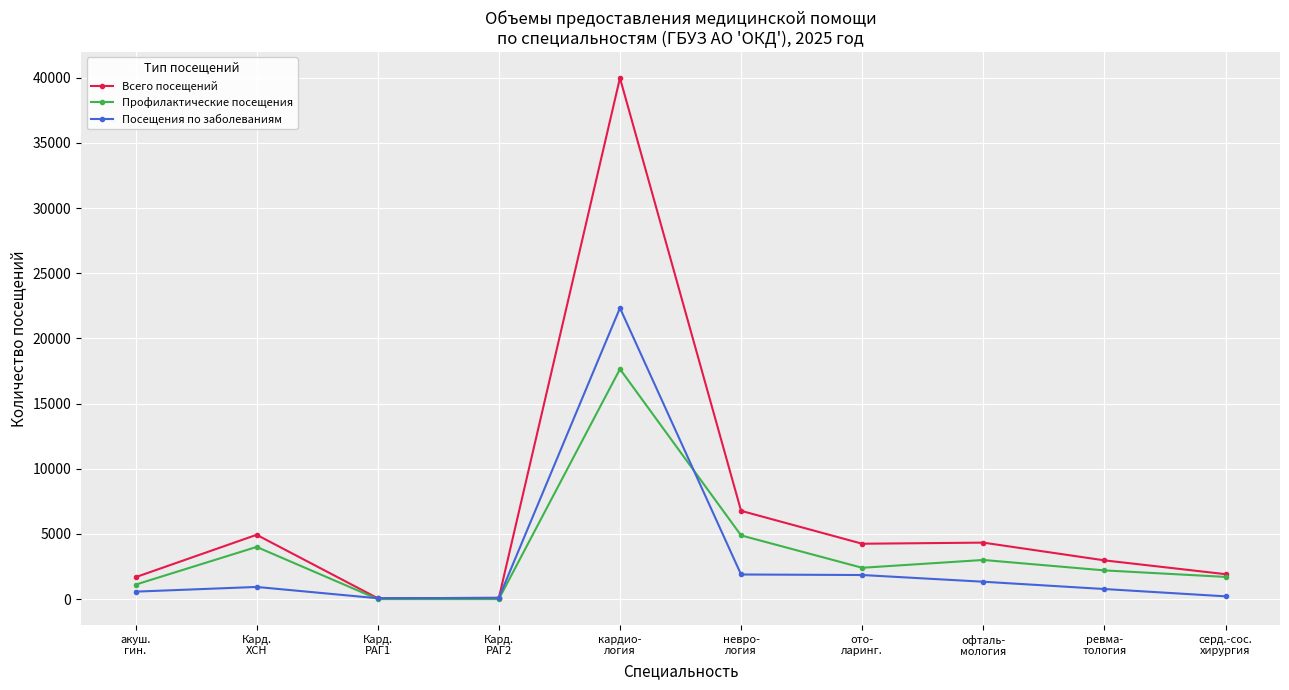

Which series has the largest total across all categories?

Всего посещений